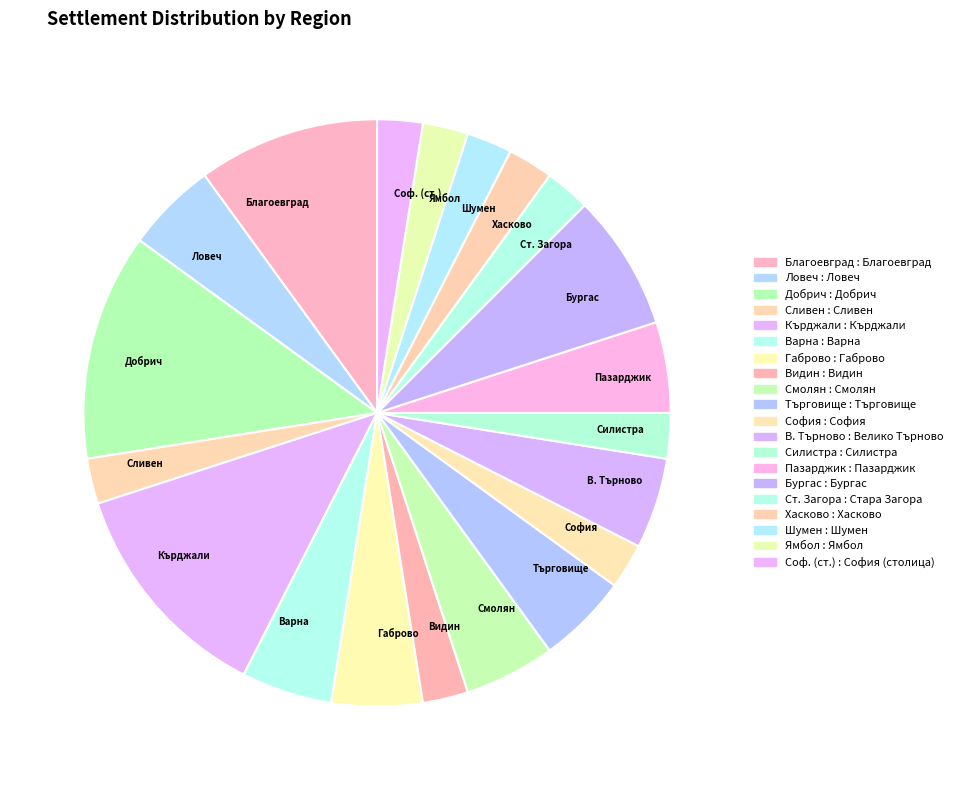

Approximately how many times larger is the value at Ст. Загора compared to Соф. (ст.)?

1.0